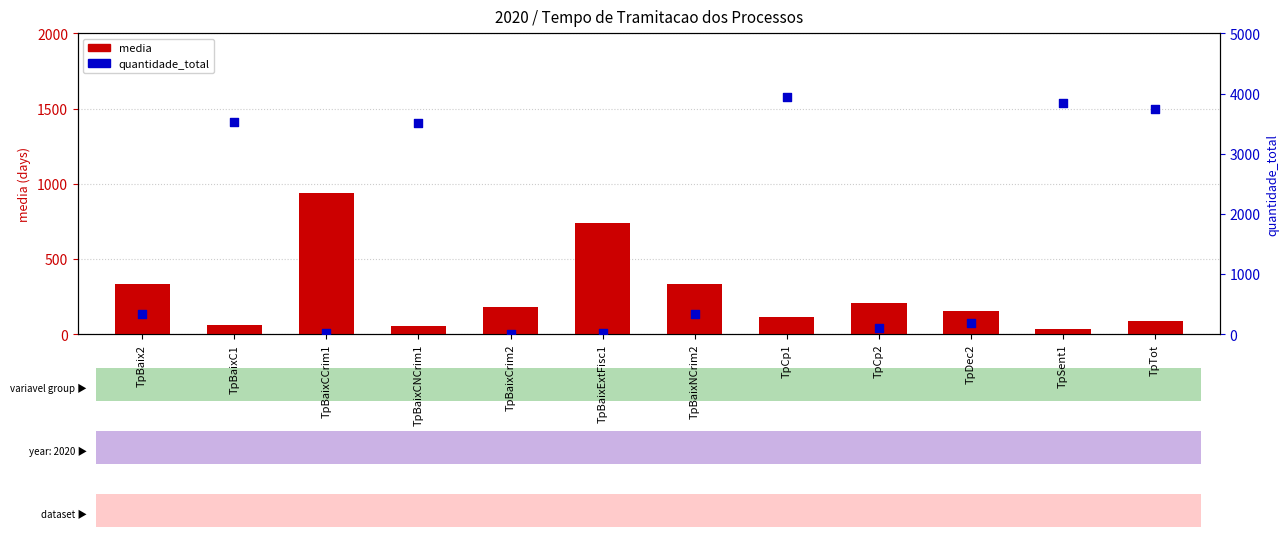

What are all the series names shown in the legend?

media, quantidade_total